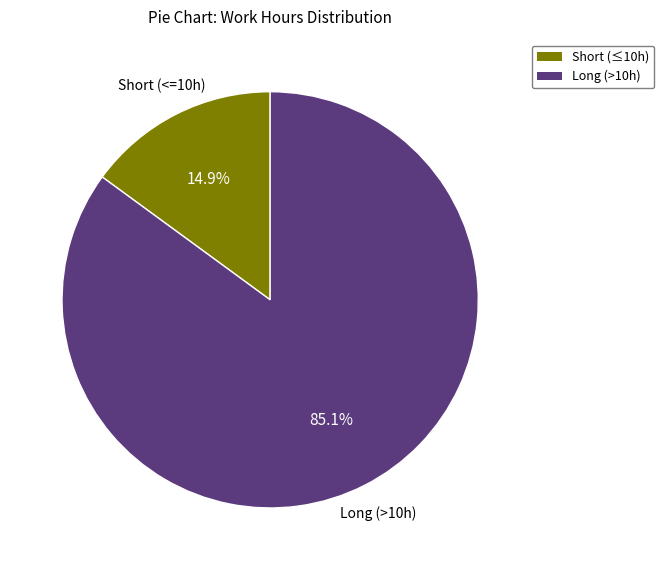

Is there any slice that represents more than half of the pie?

Yes